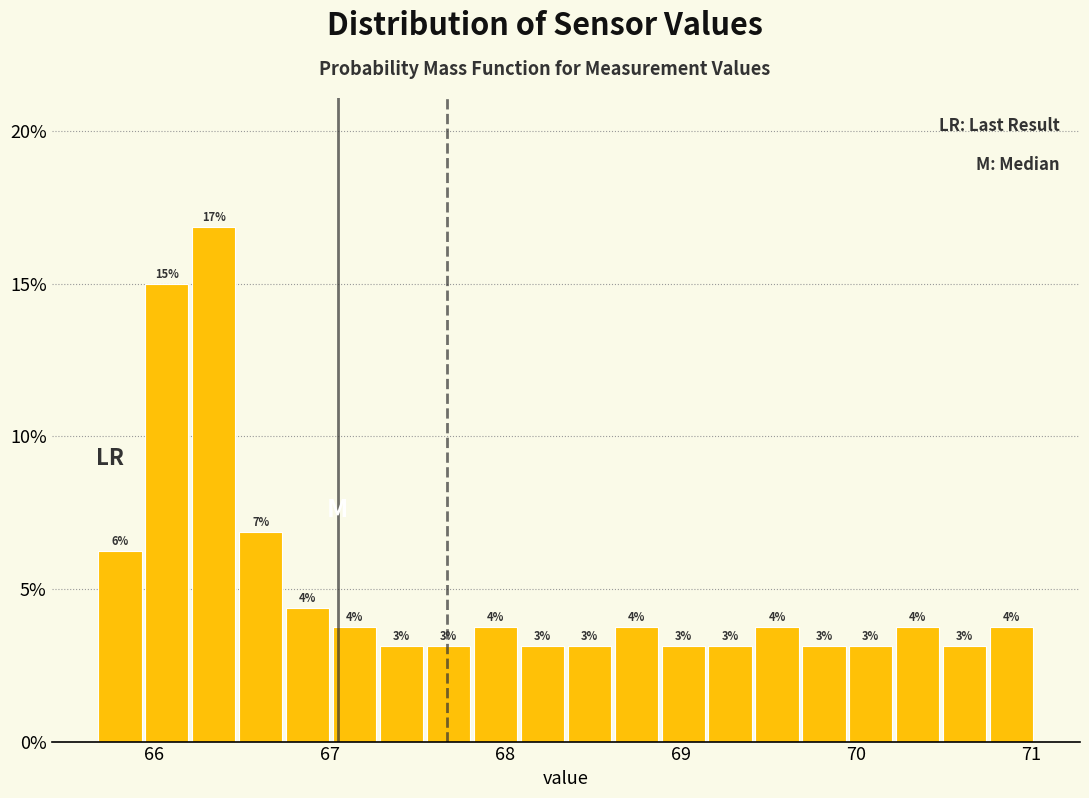

Read against the x-axis, roughly where is the centre of the tallest bar?

66.3